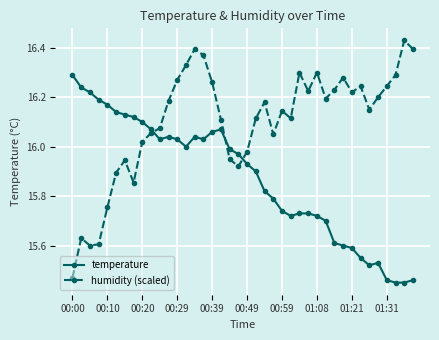

True or false: humidity (scaled) has more than 2 points higher than both neighbors.

True